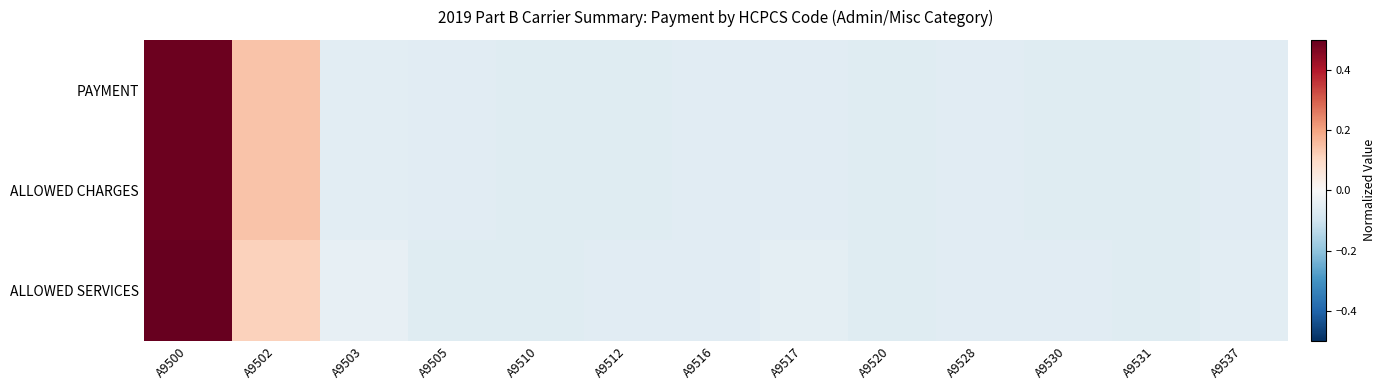

Reading left to right, what are all the values shown in this chart?

PAYMENT: A9500=0.5	A9502=0.1	A9503=-0.1	A9505=-0.1	A9510=-0.1	A9512=-0.1	A9516=-0.1	A9517=-0.1	A9520=-0.1	A9528=-0.1	A9530=-0.1	A9531=-0.1	A9537=-0.1
ALLOWED CHARGES: A9500=0.5	A9502=0.1	A9503=-0.1	A9505=-0.1	A9510=-0.1	A9512=-0.1	A9516=-0.1	A9517=-0.1	A9520=-0.1	A9528=-0.1	A9530=-0.1	A9531=-0.1	A9537=-0.1
ALLOWED SERVICES: A9500=0.5	A9502=0.1	A9503=-0.0	A9505=-0.1	A9510=-0.1	A9512=-0.1	A9516=-0.1	A9517=-0.0	A9520=-0.1	A9528=-0.1	A9530=-0.1	A9531=-0.1	A9537=-0.1